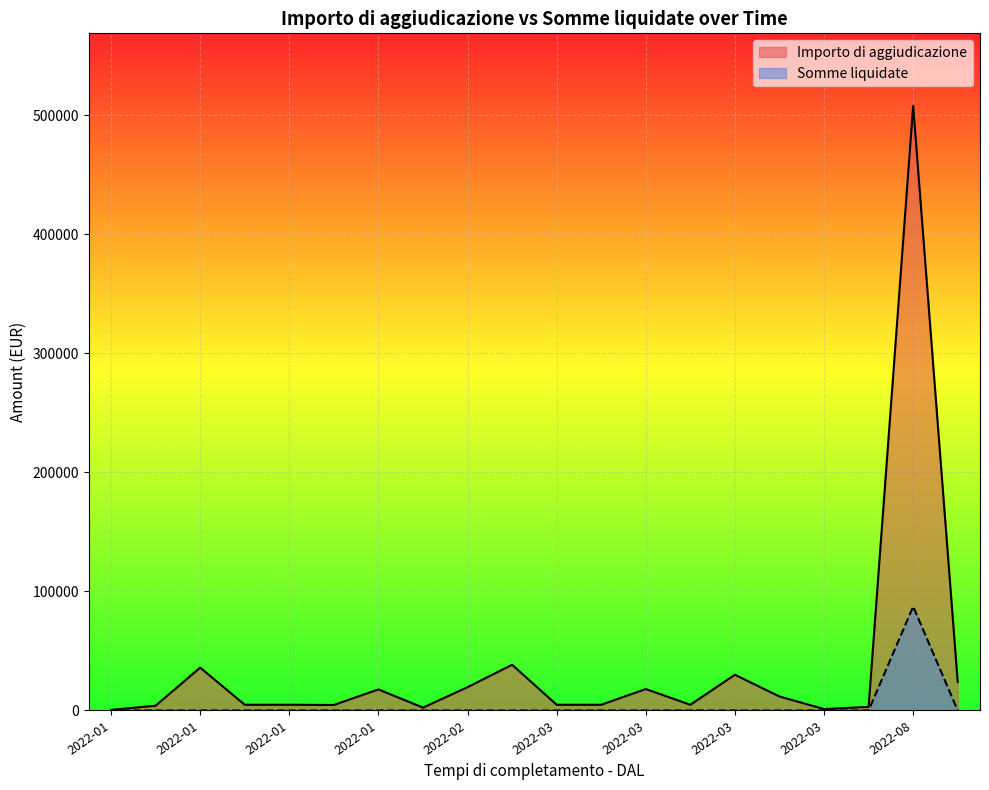

True or false: Importo di aggiudicazione and Somme liquidate intersect in this chart.

False